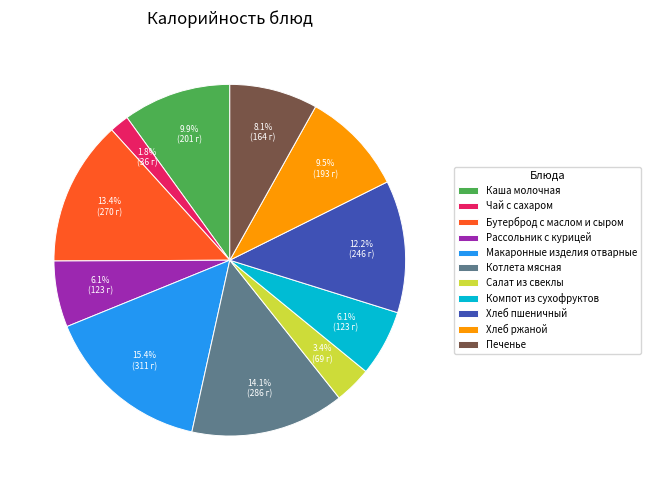

Which slice is the smallest?

Чай с сахаром